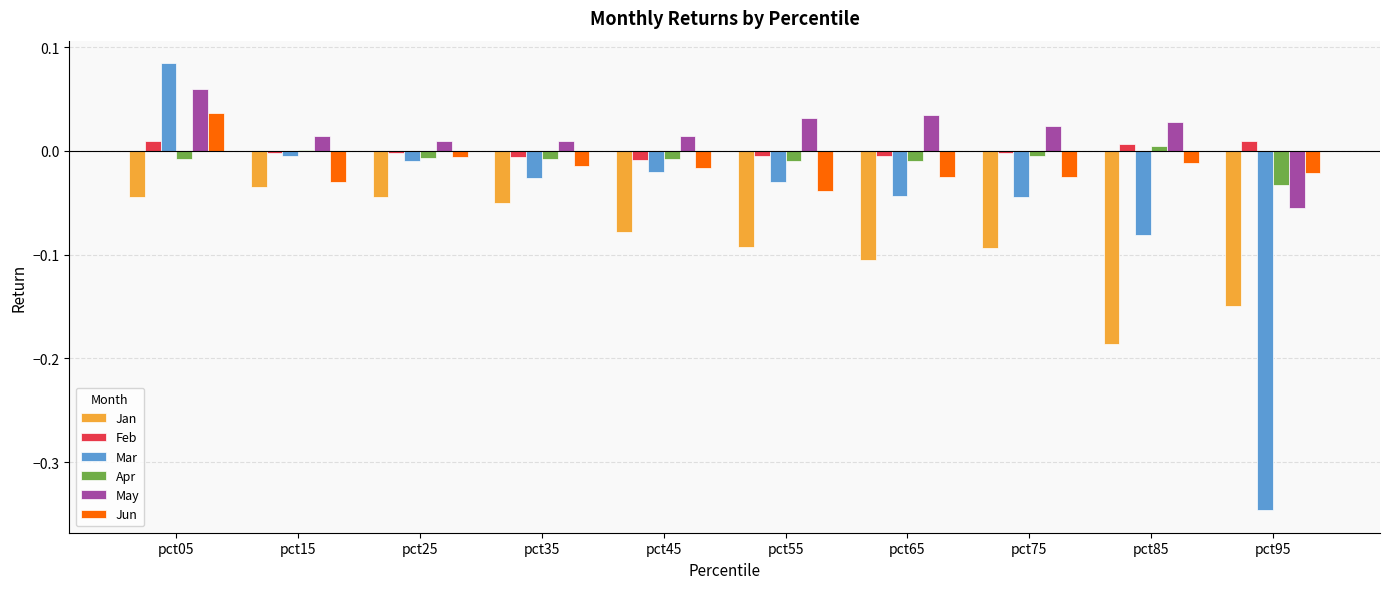

Is it true that Feb equals -0.0 at pct15?

True